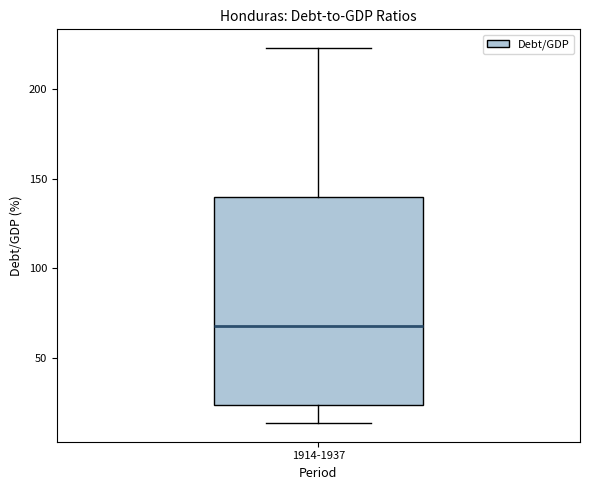

Where is the upper edge of the box for 1914-1937 on the y-axis? The values are not printed on the chart, so give them approximately, as read against the axis.

140